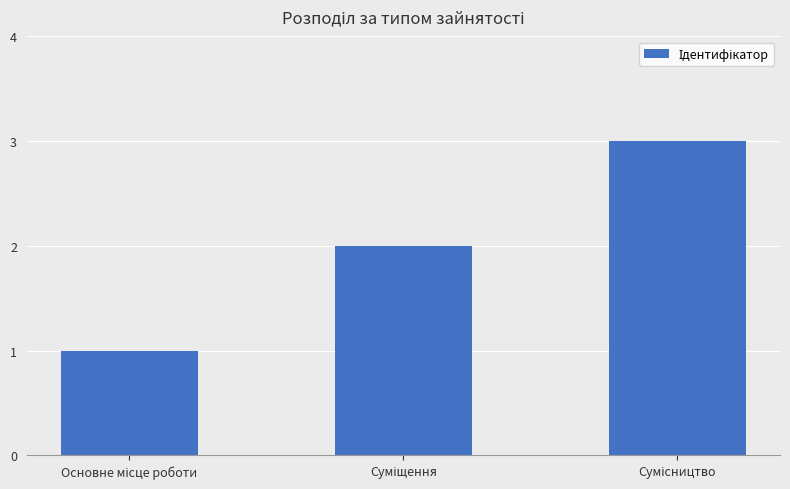

Count the number of categories in the chart.

3